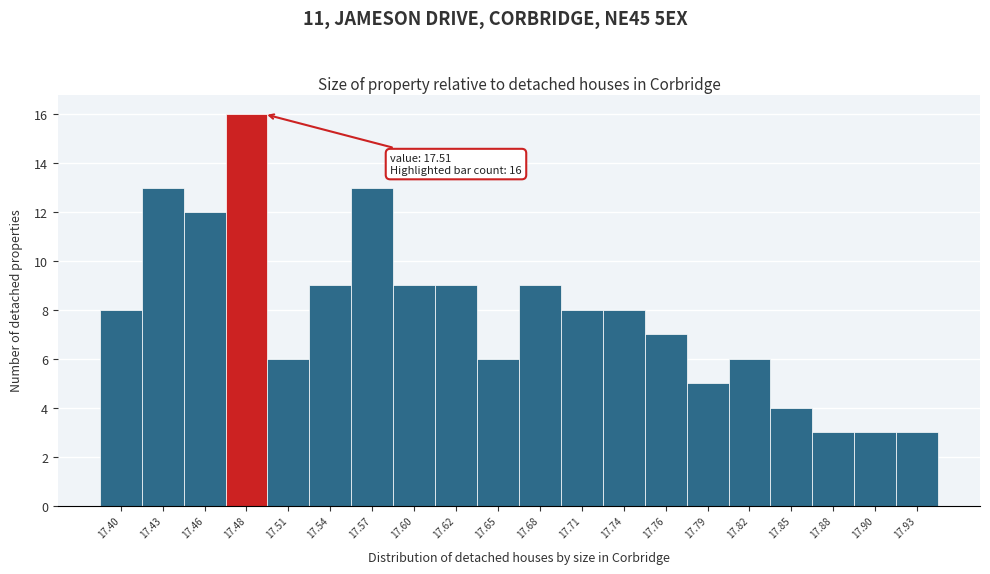

Reading left to right, list all the values displayed in this chart.

8	13	12	16	6	9	13	9	9	6	9	8	8	7	5	6	4	3	3	3